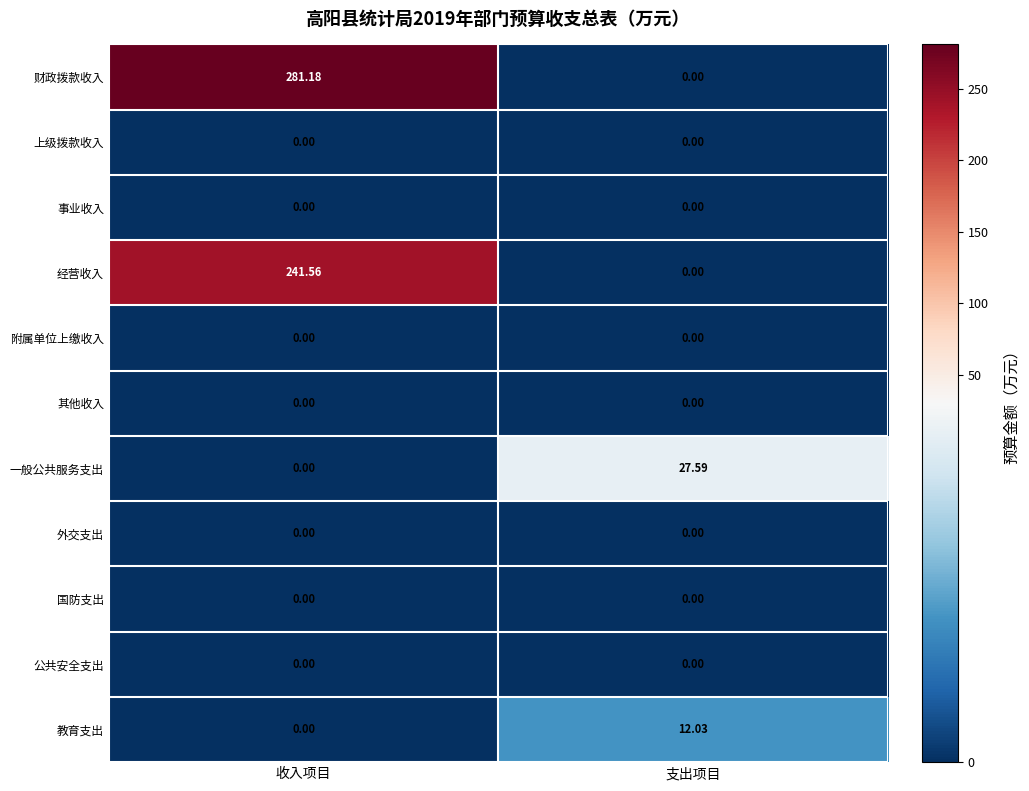

Which series has the largest total across all categories?

财政拨款收入